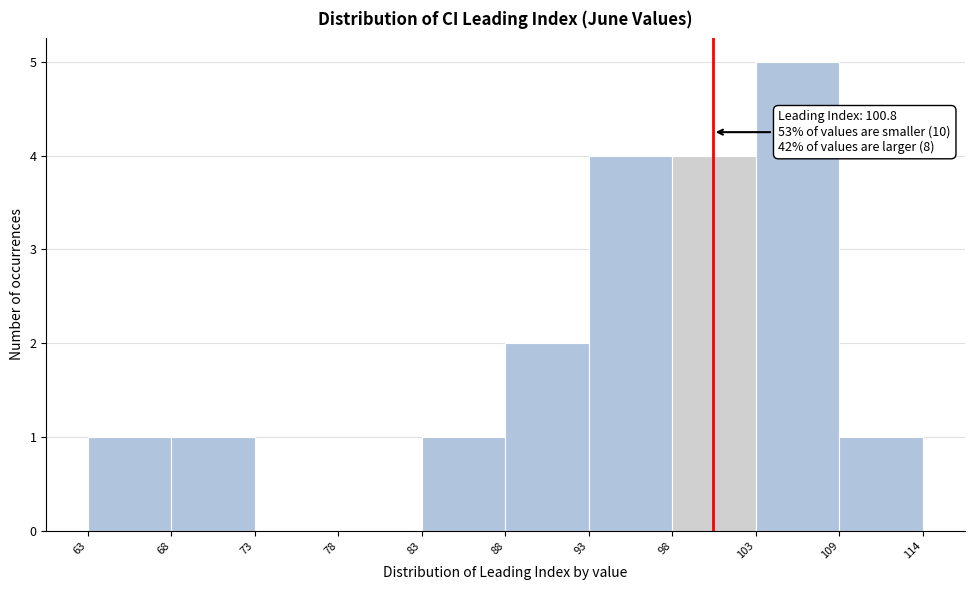

Over which range of the x-axis is the bar tallest?

103 to 109